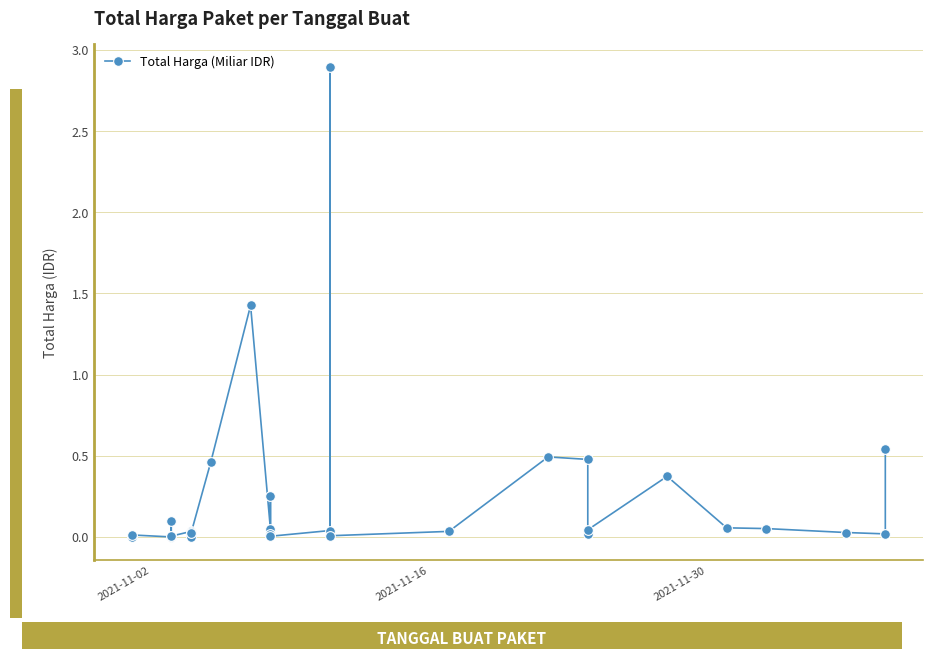

Is it true that the value at 10 is 0.1?

False